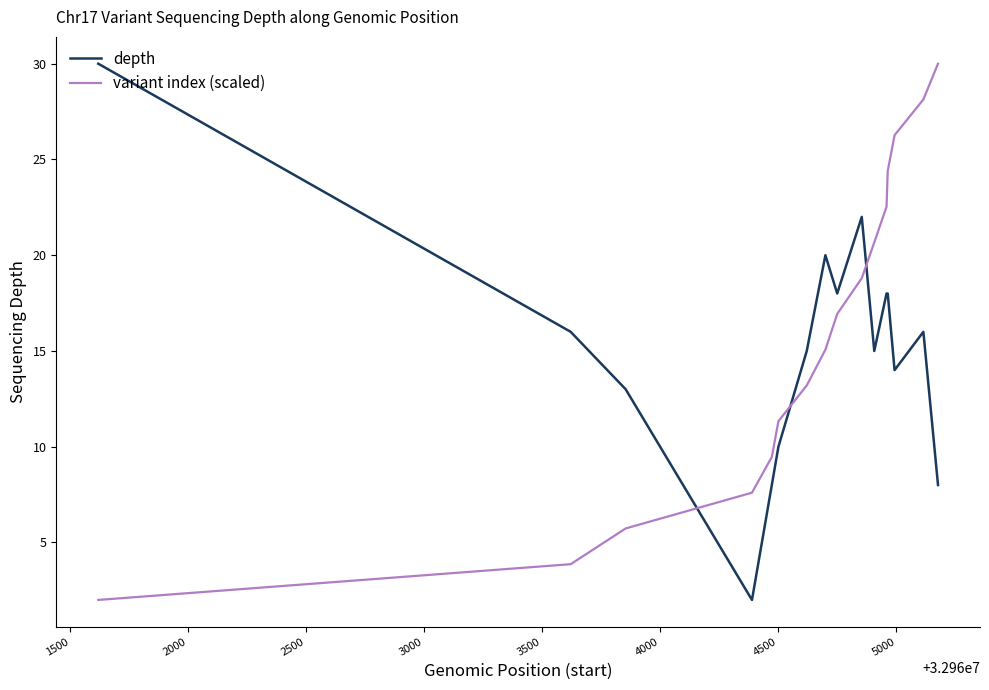

True or false: depth and variant index (scaled) cross at least once.

True